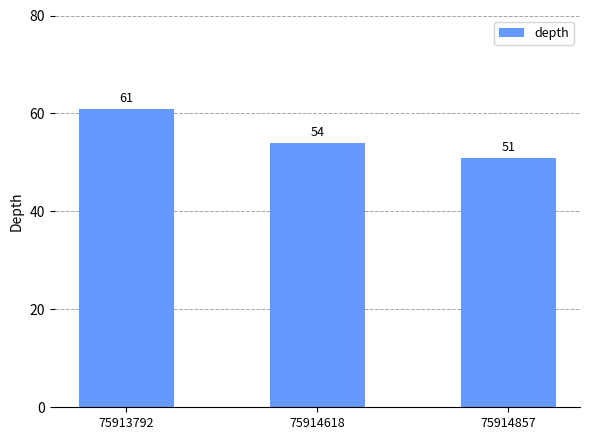

What is the change in value from 75914618 to 75914857?

-3